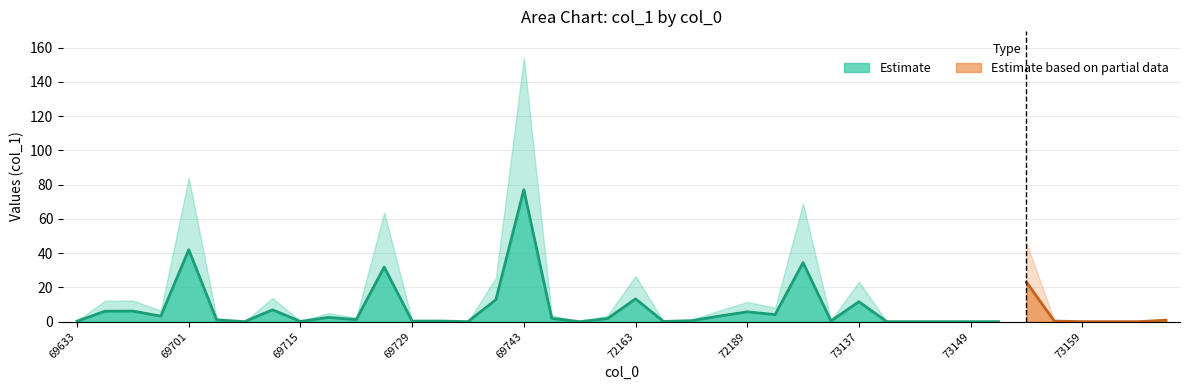

True or false: Estimate has more than 1 points higher than both neighbors.

True